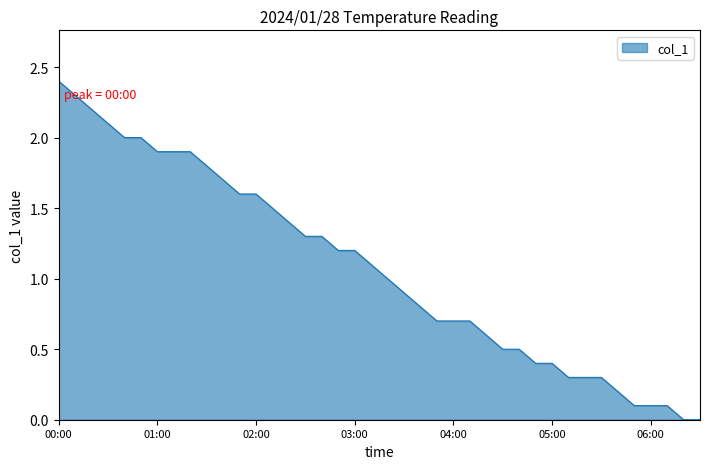

What is the sum of all values?

43.0